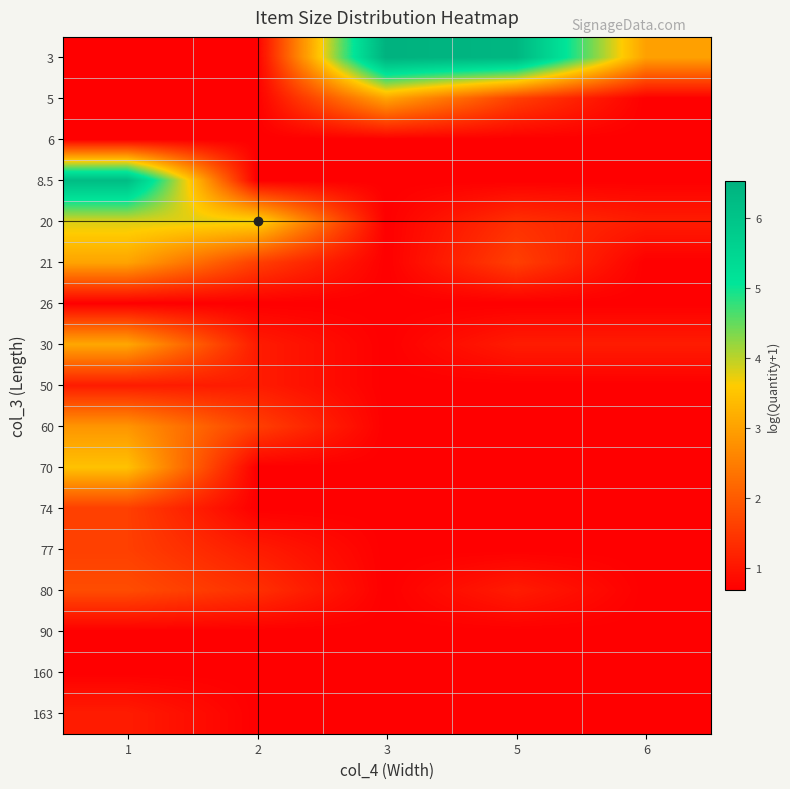

Reading left to right, list all the values displayed in this chart.

3: 1=0.7	2=0.7	3=6.5	5=6.4	6=3.0
5: 1=0.7	2=0.7	3=3.0	5=1.6	6=0.7
6: 1=0.7	2=0.7	3=0.7	5=0.7	6=0.7
8.5: 1=6.2	2=0.7	3=0.7	5=0.7	6=0.7
20: 1=3.8	2=3.7	3=0.7	5=1.4	6=1.1
21: 1=3.0	2=1.6	3=0.7	5=1.6	6=0.7
26: 1=0.7	2=0.7	3=0.7	5=0.7	6=0.7
30: 1=3.1	2=1.1	3=0.7	5=1.1	6=1.1
50: 1=1.1	2=1.1	3=0.7	5=0.7	6=0.7
60: 1=2.8	2=1.6	3=0.7	5=0.7	6=0.7
70: 1=3.5	2=0.7	3=0.7	5=0.7	6=0.7
74: 1=1.6	2=0.7	3=0.7	5=0.7	6=0.7
77: 1=1.6	2=1.1	3=0.7	5=0.7	6=0.7
80: 1=1.8	2=1.4	3=0.7	5=1.1	6=0.7
90: 1=0.7	2=0.7	3=0.7	5=0.7	6=0.7
160: 1=0.7	2=0.7	3=0.7	5=0.7	6=0.7
163: 1=1.1	2=0.7	3=0.7	5=0.7	6=0.7